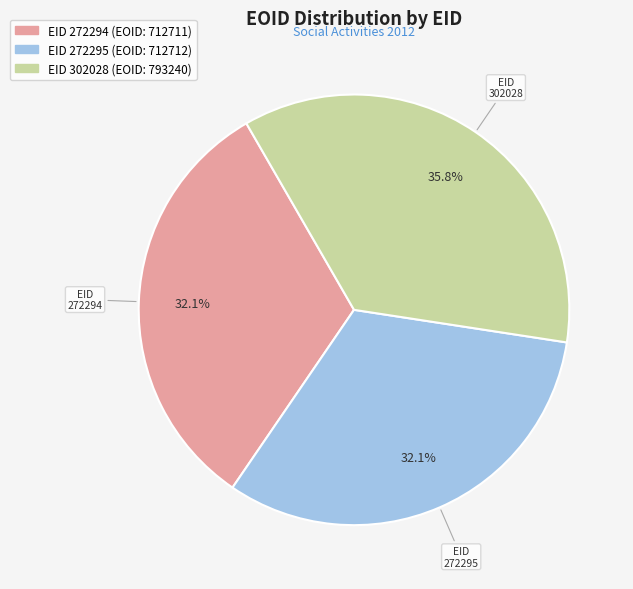

Is there any slice that represents more than half of the pie?

No